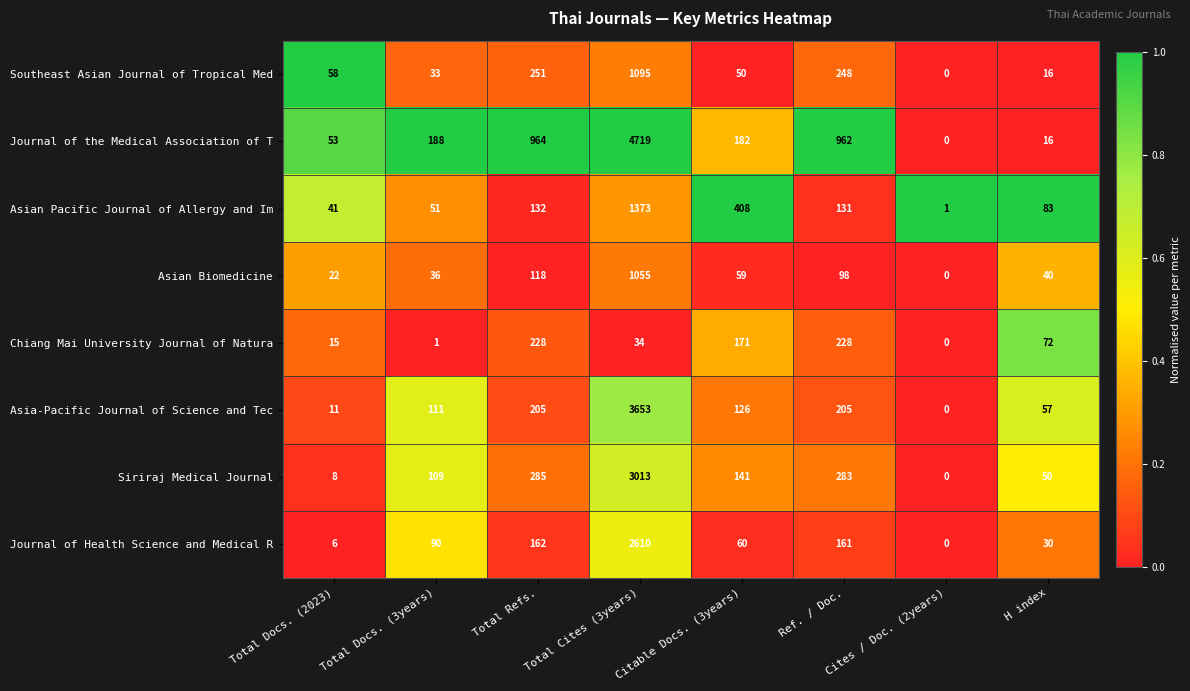

What is the difference between the Siriraj Medical Journal values at Ref. / Doc. and Total Cites (3years)?

2730